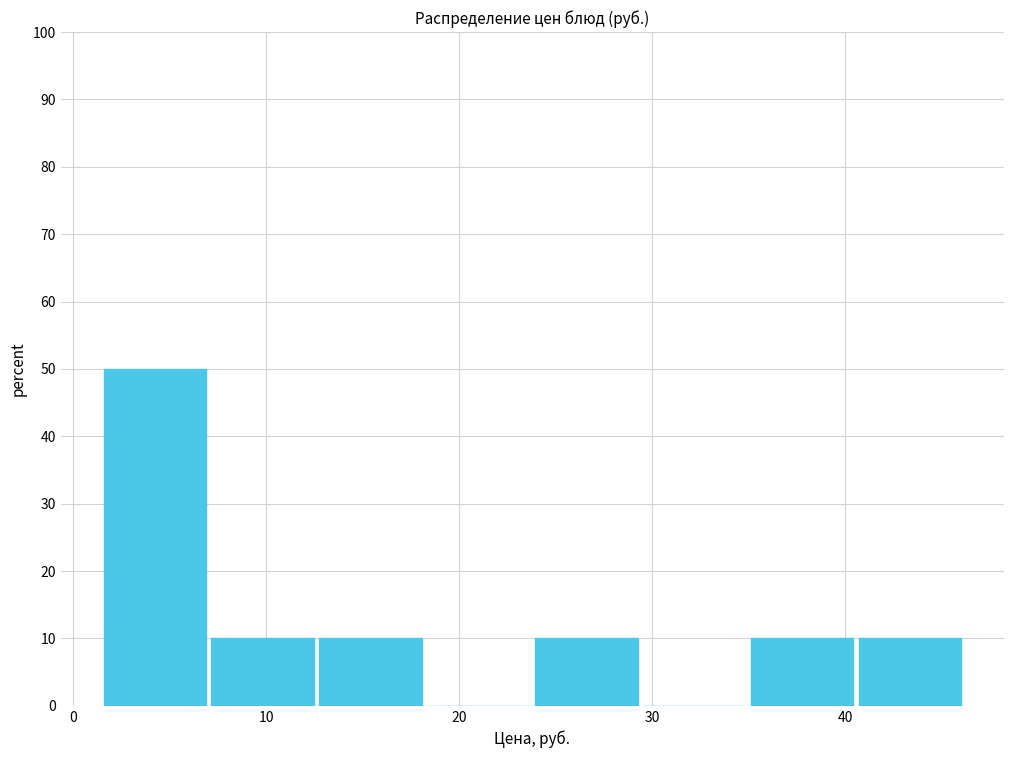

What is the height of the bar covering 2 to 7 on the x-axis? Neither the bar edges nor the heights are printed on the chart, so give them approximately, as read against the axes.

50